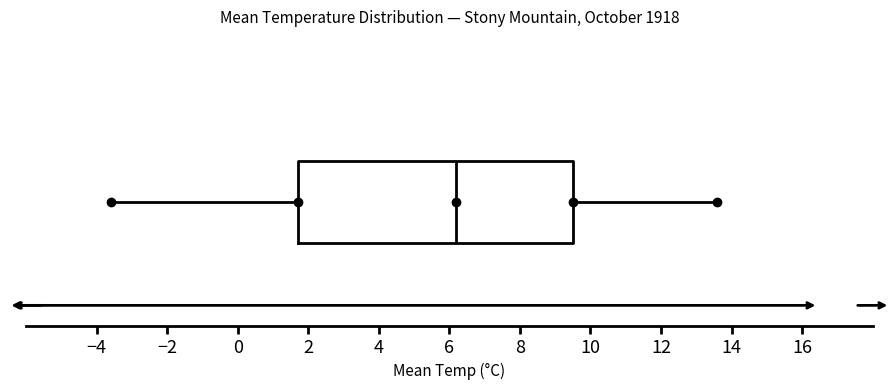

Where is the left edge of the box on the x-axis? The values are not printed on the chart, so give them approximately, as read against the axis.

1.8